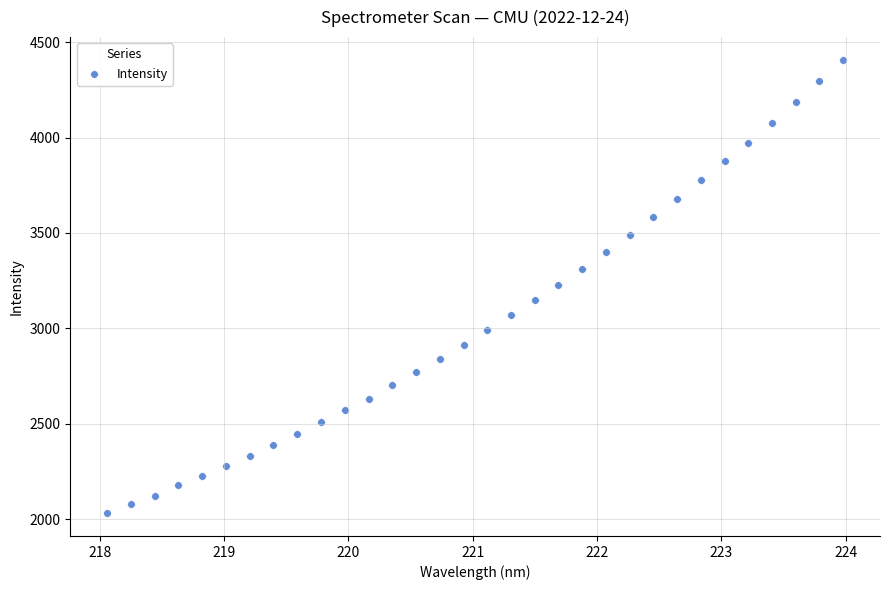

What is the range of X values (max minus min)?

5.9